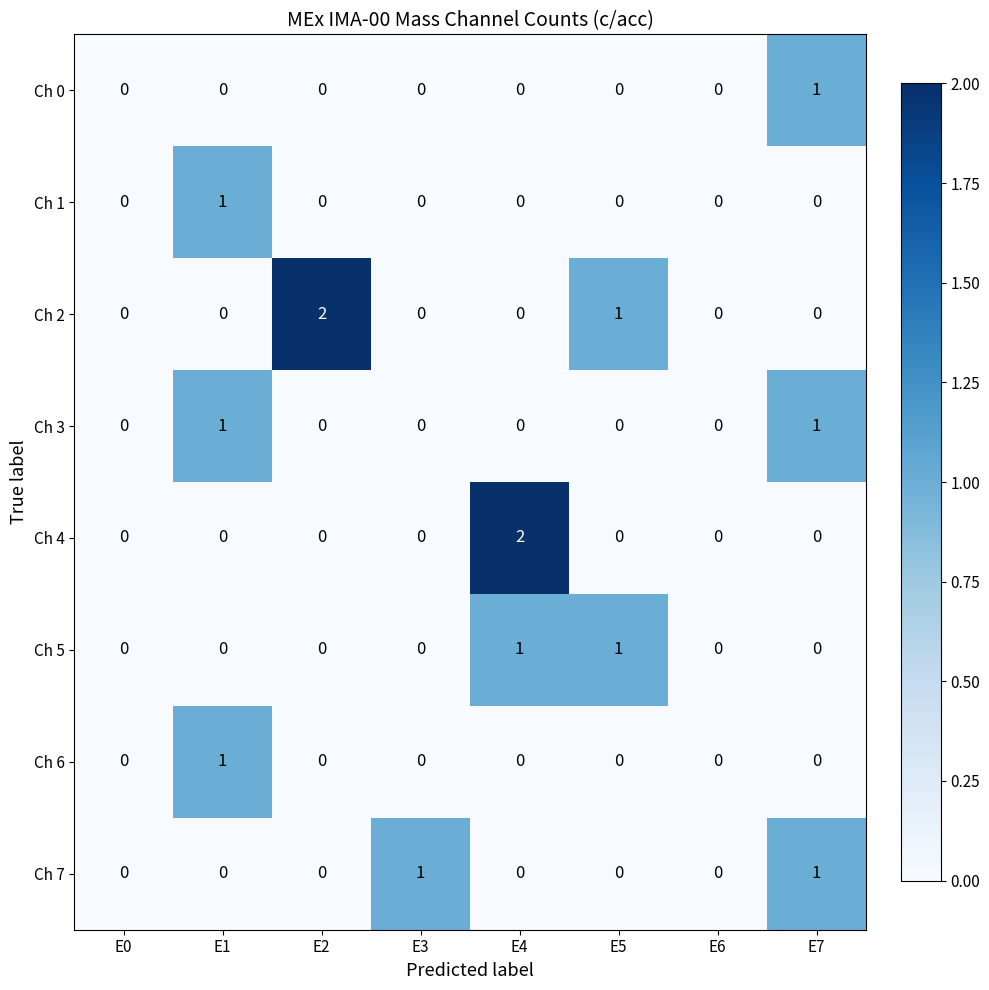

Between E3 and E4, which series saw the biggest shift?

Ch 4